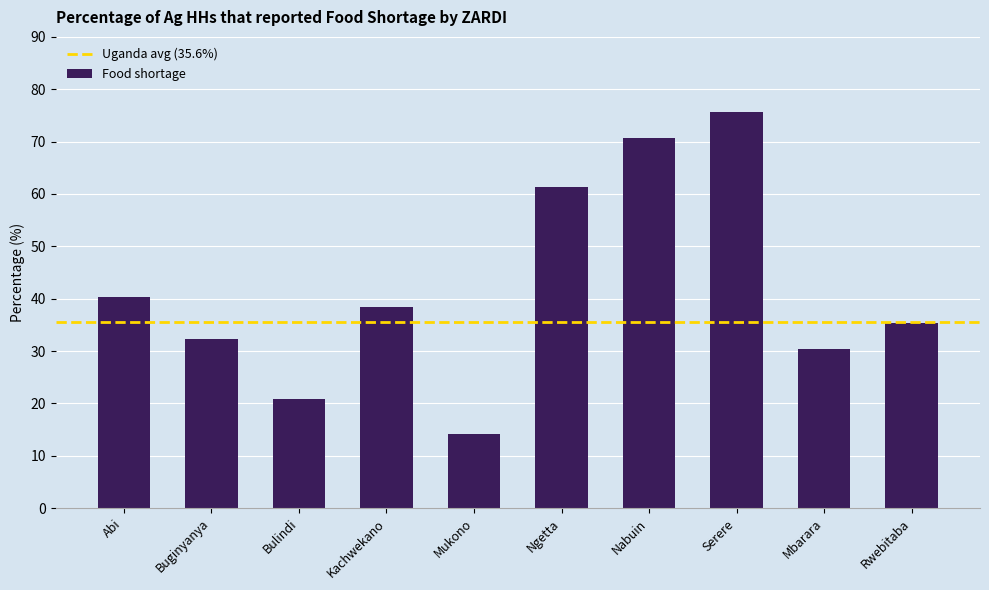

How many values are below 38?

5